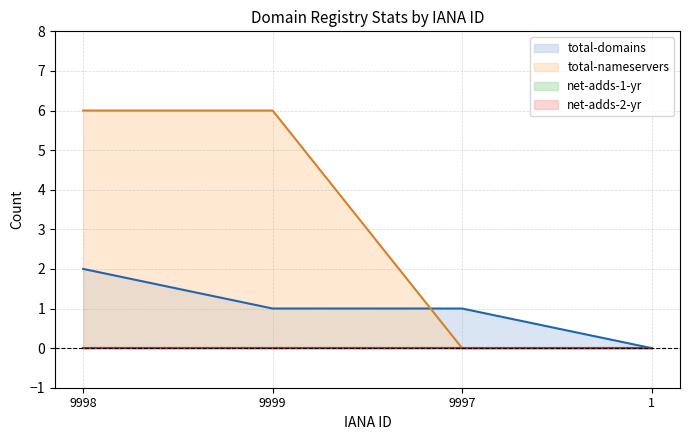

List the labels in order of total-domains value, largest first.

9998, 9999, 9997, 1